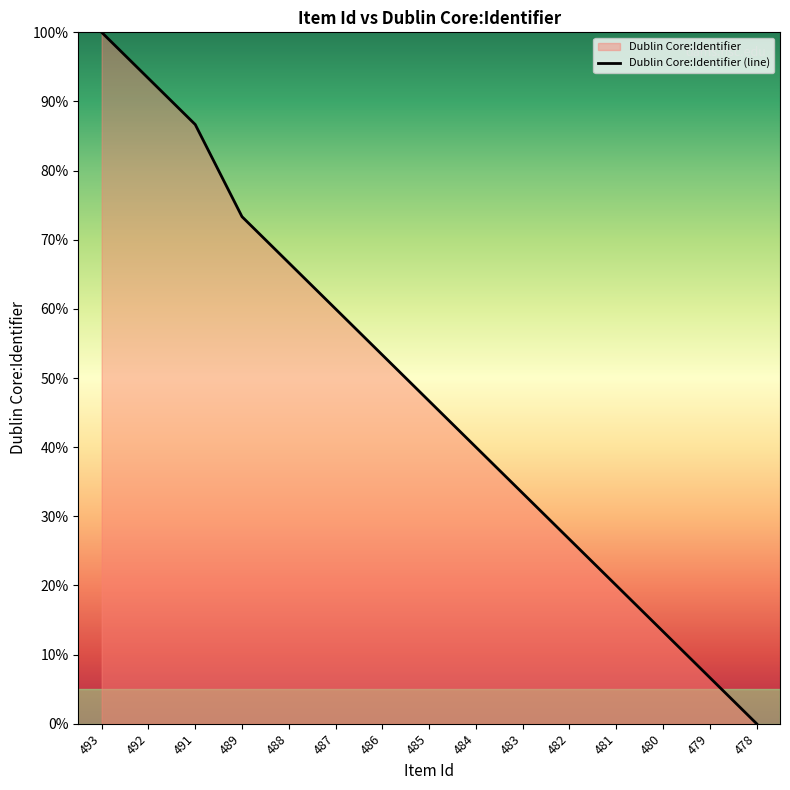

List the labels in order of value, smallest first.

478, 479, 480, 481, 482, 483, 484, 485, 486, 487, 488, 489, 491, 492, 493